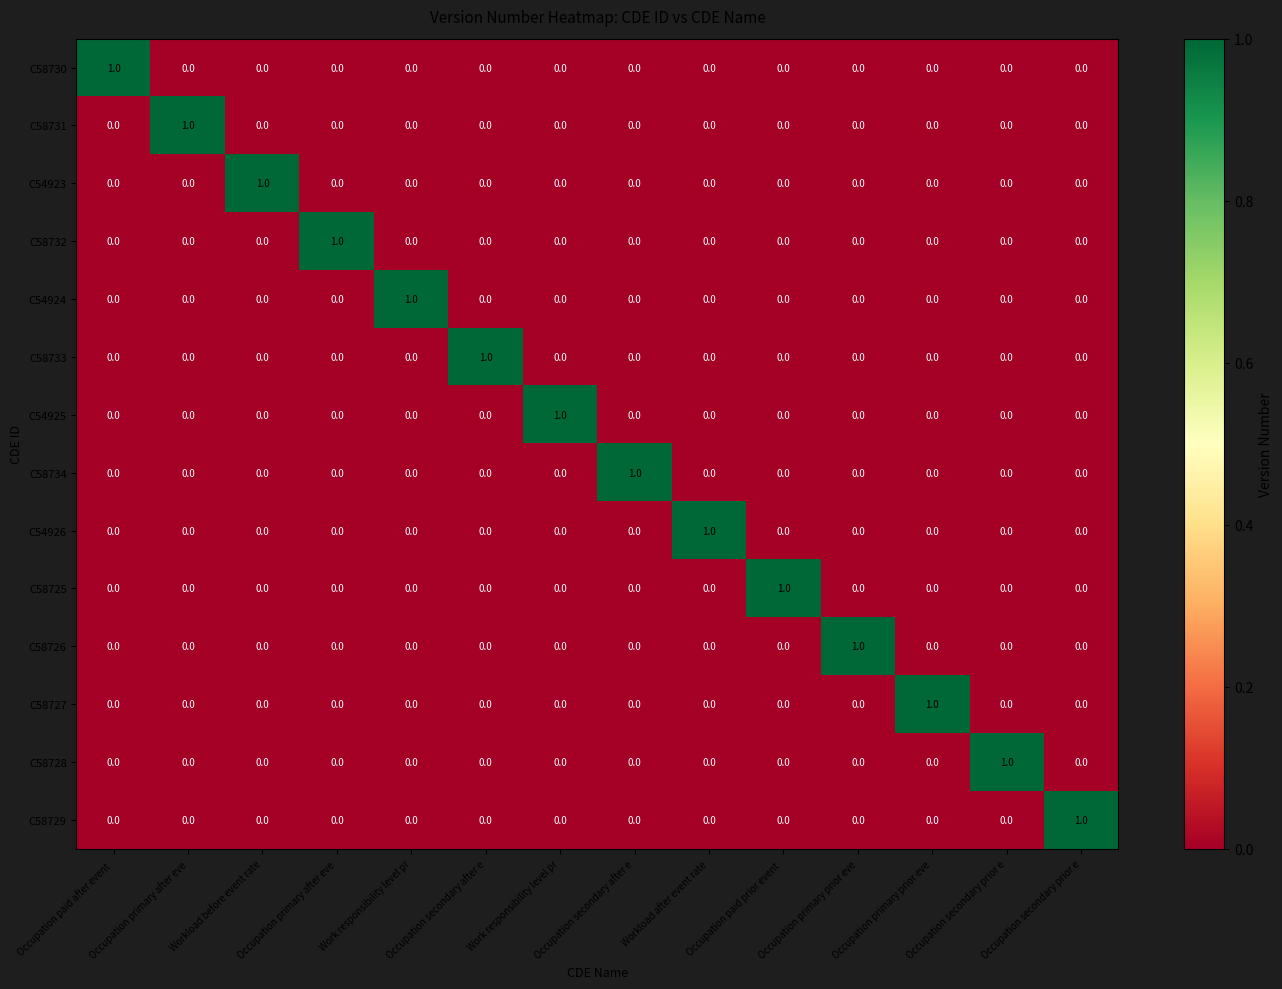

How many data points does each series have?

14